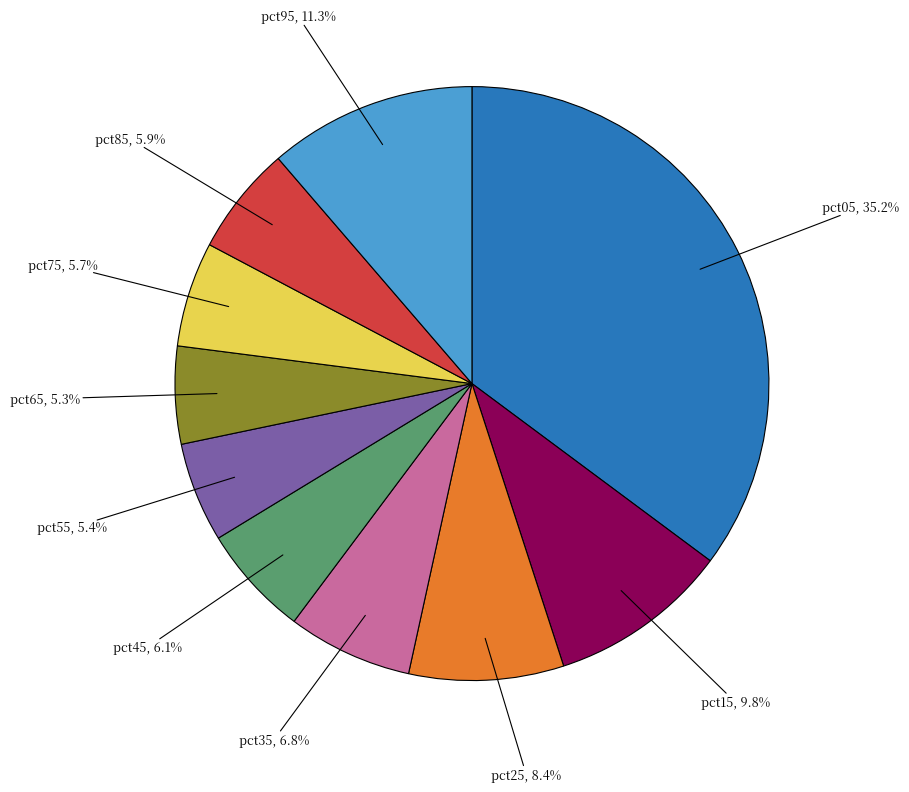

Is there any slice that represents more than half of the pie?

No